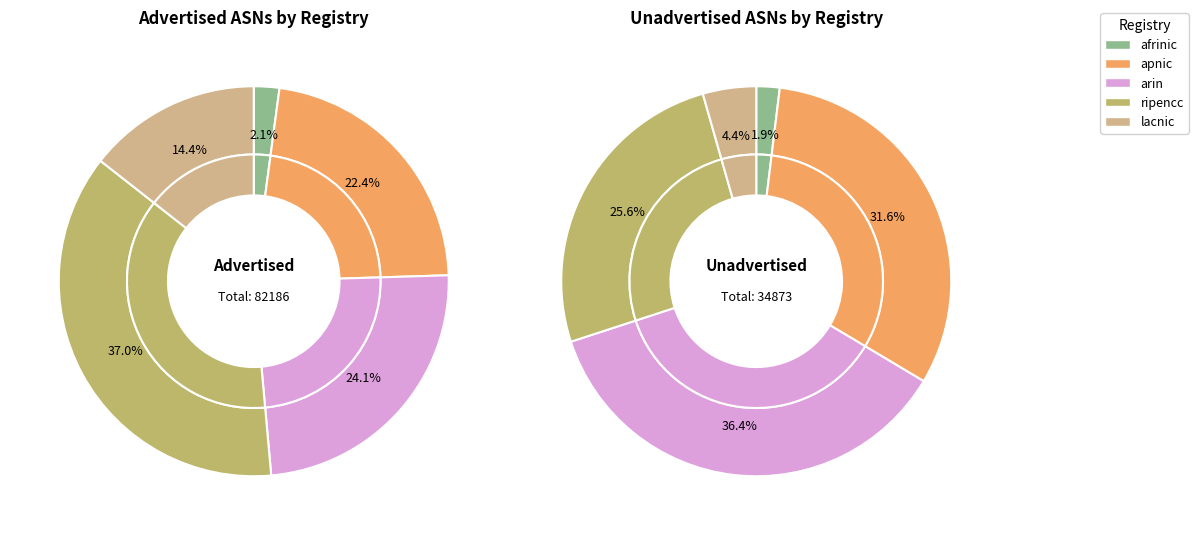

Which slice is the smallest?

afrinic